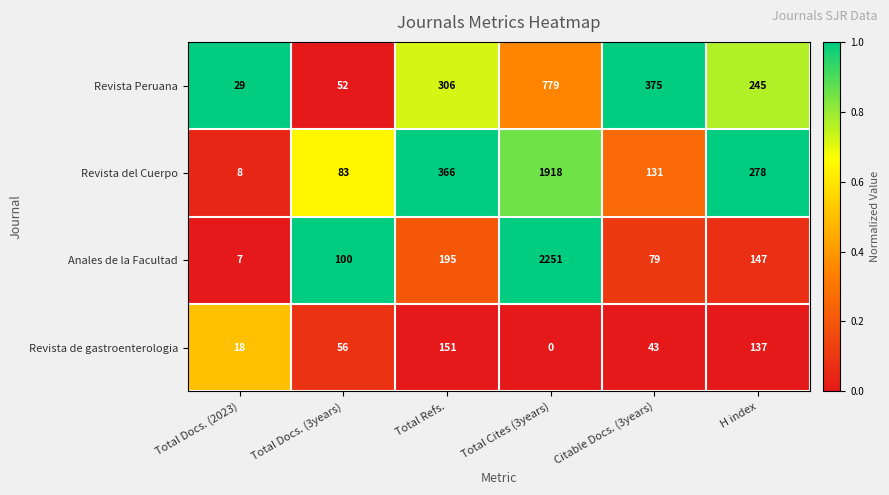

What is the lowest value of the Revista del Cuerpo series?

8